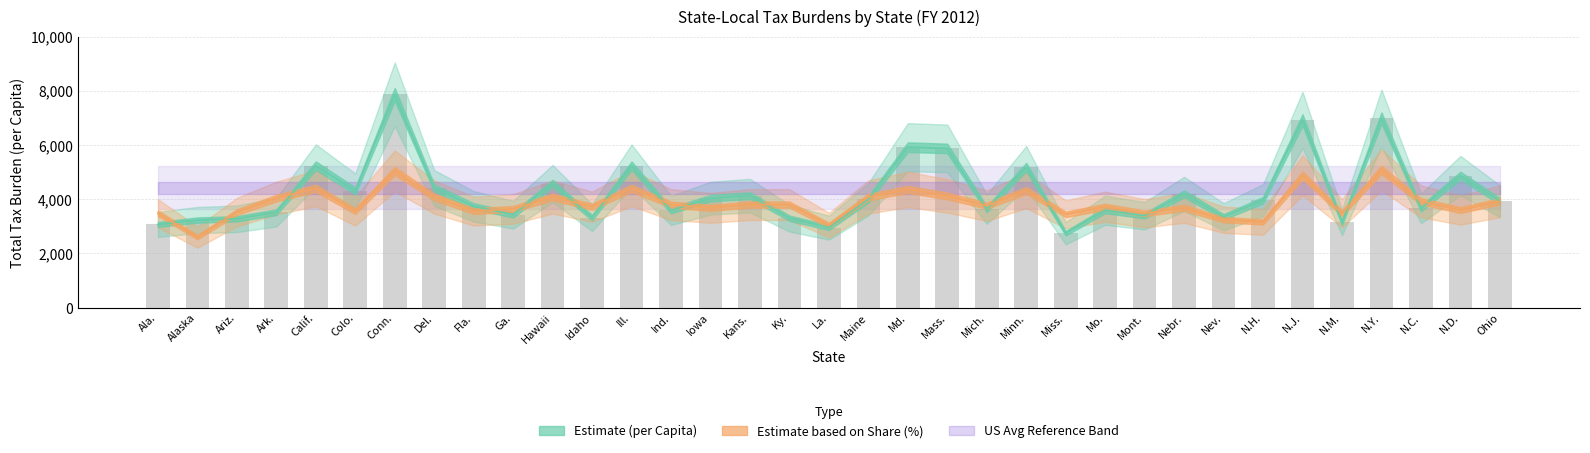

Is it true that Total Tax Burden per Capita equals 7869.0 at Conn.?

True